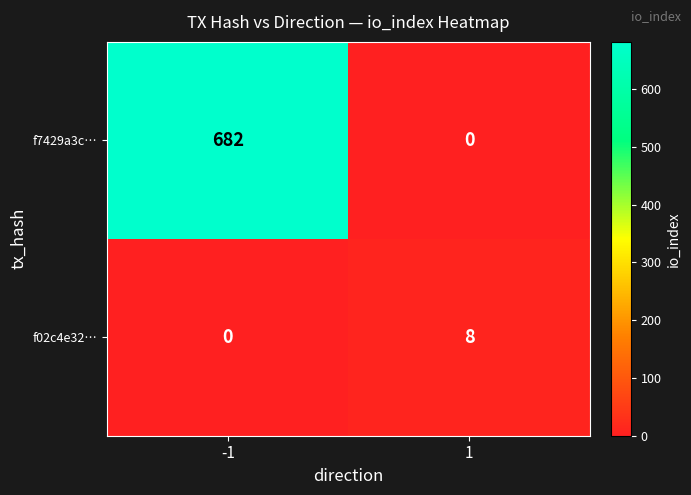

What is the sum of all f7429a3c… values?

682